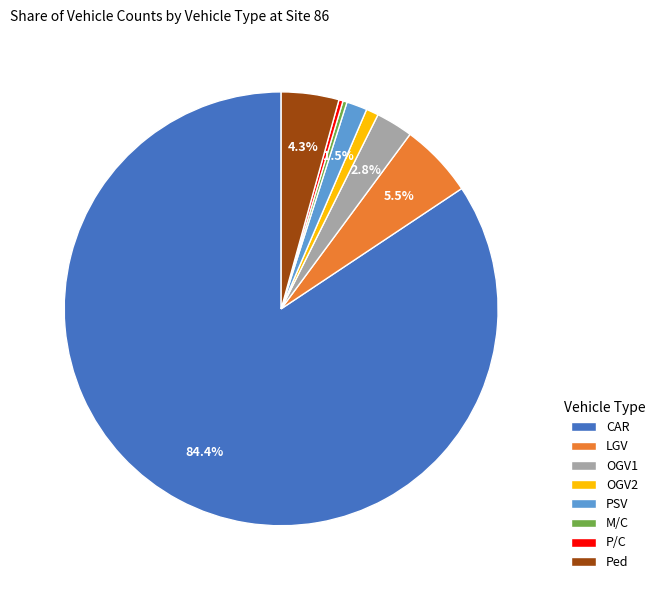

What is the largest slice in the pie chart?

CAR